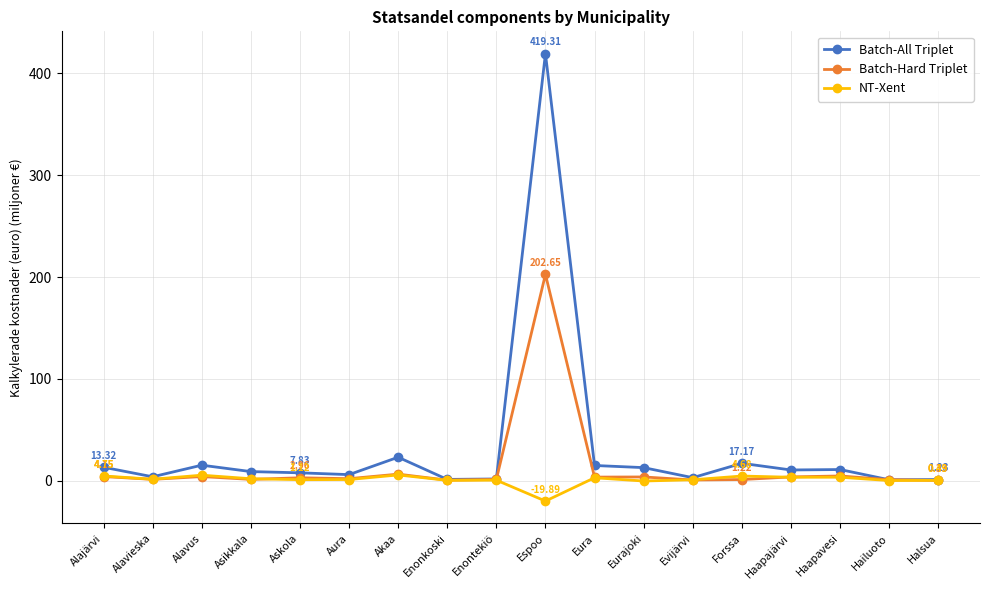

What is the label of the 15th point from the right?

Asikkala